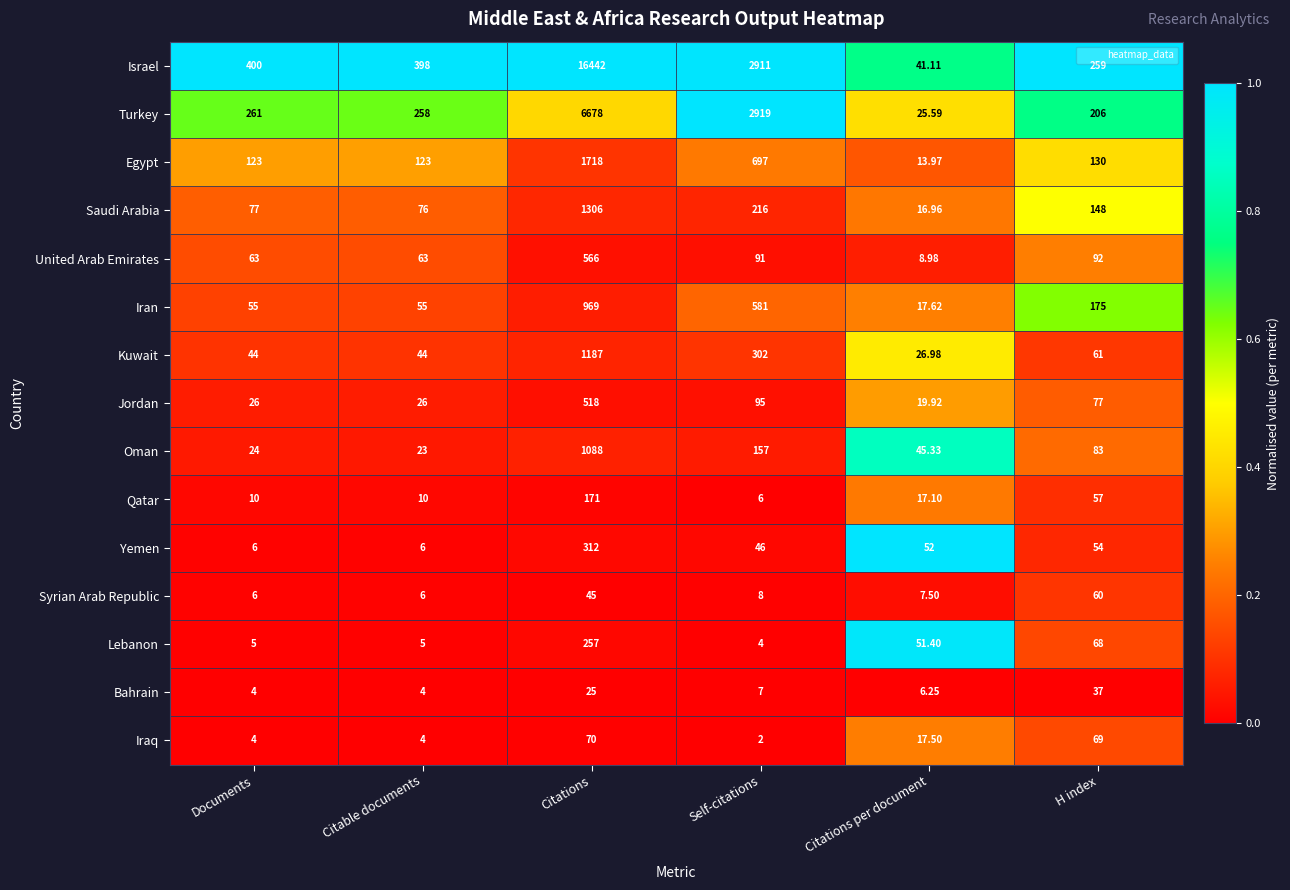

Is the value of Qatar at Documents greater than the value of Saudi Arabia at Self-citations?

No